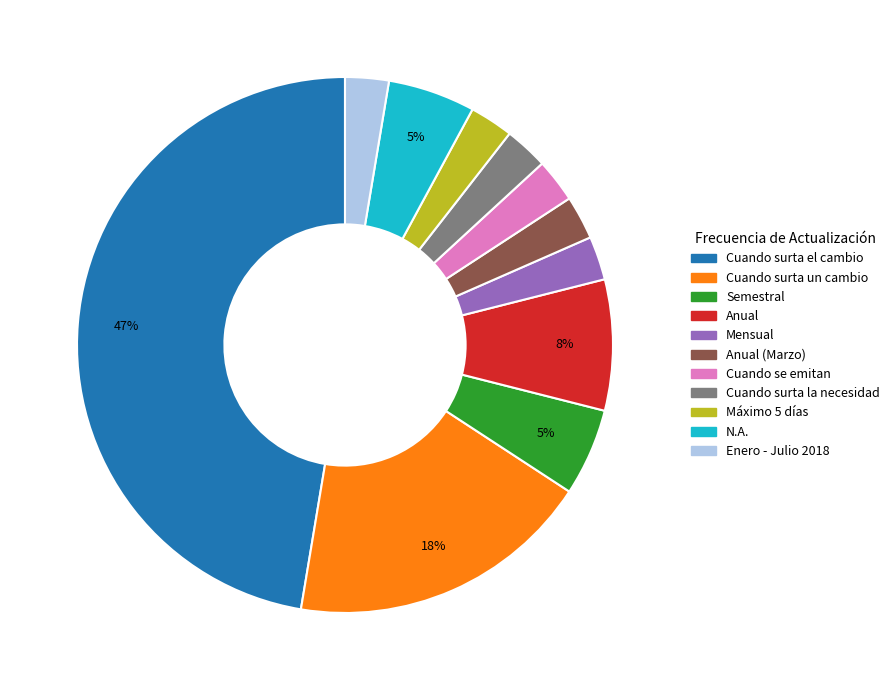

What percentage is the N.A. slice, to the nearest percent?

5%